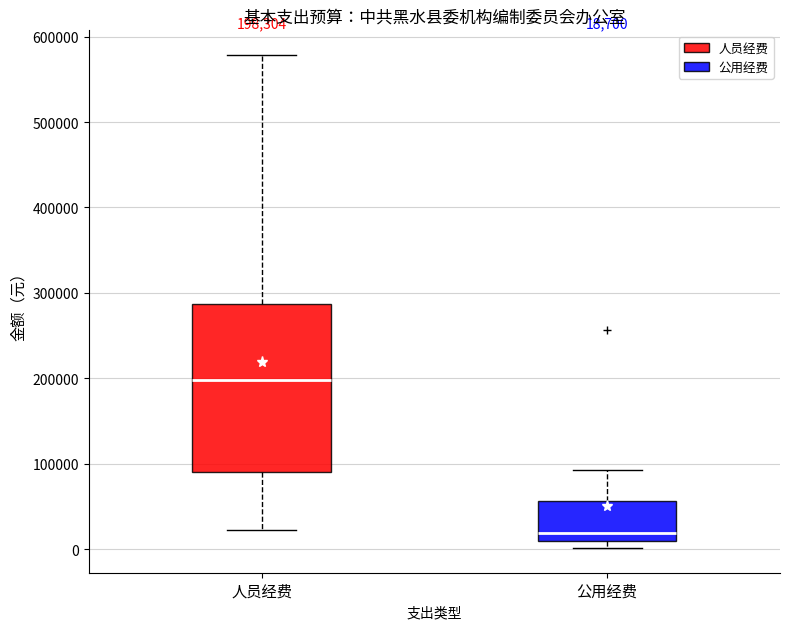

Which box has the highest median line?

人员经费